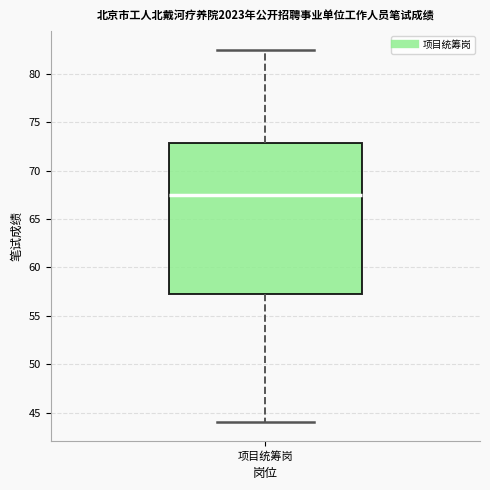

Where does the upper whisker of the box for 项目统筹岗 end on the y-axis? The values are not printed on the chart, so give them approximately, as read against the axis.

82.5